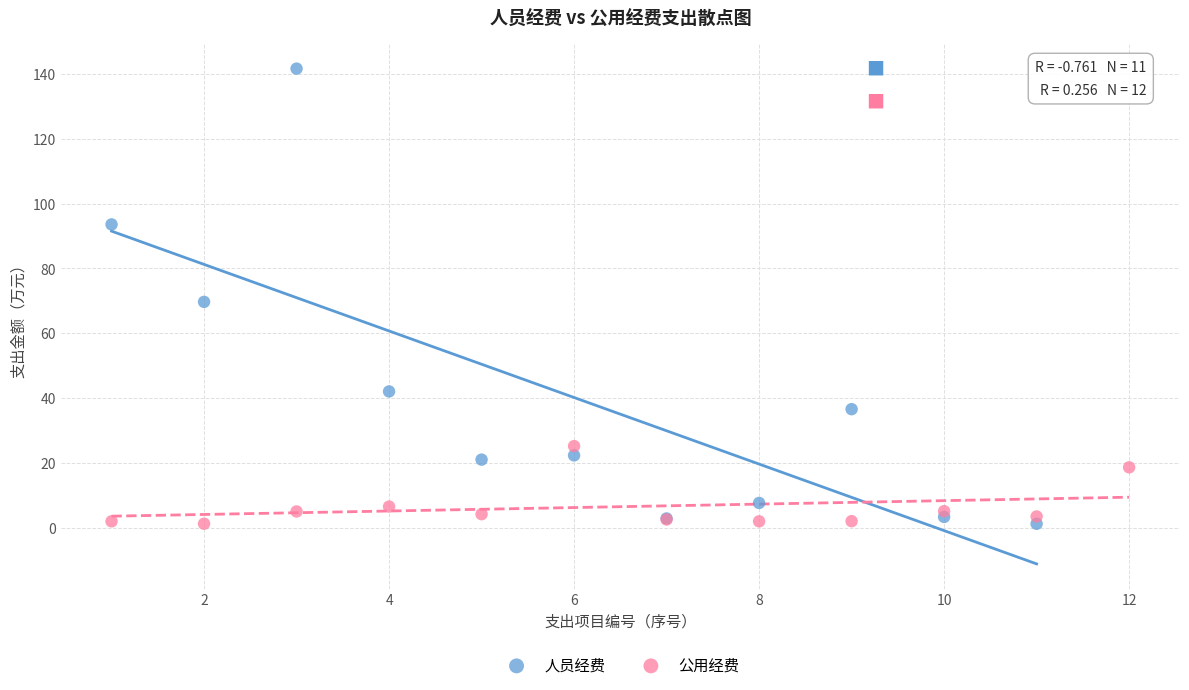

Which series contains the highest Y value?

人员经费